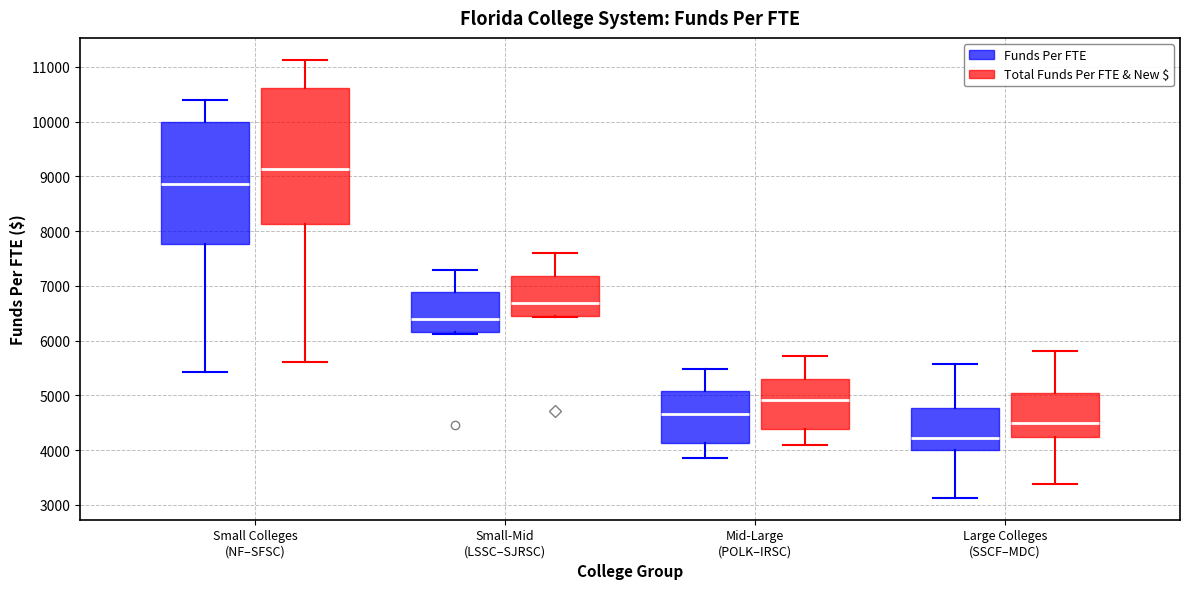

Reading left to right, transcribe this box plot: for each box, give where its median line is, the range the box spans, and where its two whiskers end, as read against the y-axis. The values are not printed on the chart, so give them approximately, as read against the axis.

Small Colleges (NF–SFSC) (Funds Per FTE): median 8900, box 7800 to 10000, whiskers 5400 to 10400
Small Colleges (NF–SFSC) (Total Funds Per FTE & New $): median 9100, box 8100 to 10600, whiskers 5600 to 11100
Small-Mid (LSSC–SJRSC) (Funds Per FTE): median 6400, box 6200 to 6900, whiskers 6100 to 7300
Small-Mid (LSSC–SJRSC) (Total Funds Per FTE & New $): median 6700, box 6500 to 7200, whiskers 6400 to 7600
Mid-Large (POLK–IRSC) (Funds Per FTE): median 4700, box 4100 to 5100, whiskers 3800 to 5500
Mid-Large (POLK–IRSC) (Total Funds Per FTE & New $): median 4900, box 4400 to 5300, whiskers 4100 to 5700
Large Colleges (SSCF–MDC) (Funds Per FTE): median 4200, box 4000 to 4800, whiskers 3100 to 5600
Large Colleges (SSCF–MDC) (Total Funds Per FTE & New $): median 4500, box 4200 to 5000, whiskers 3400 to 5800